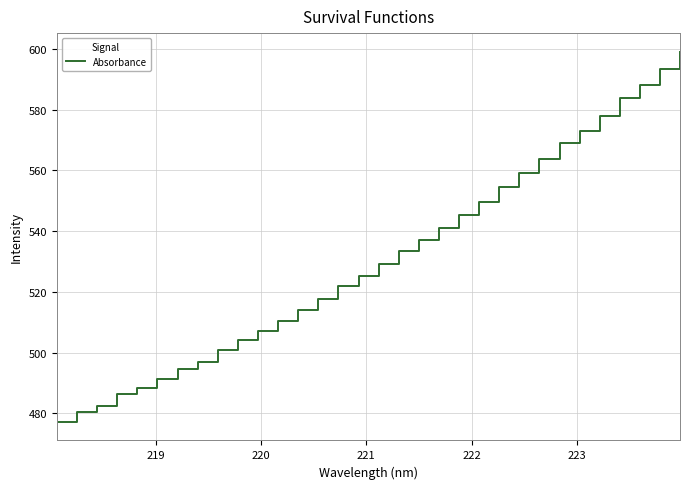

Does the chart have visible grid lines?

Yes